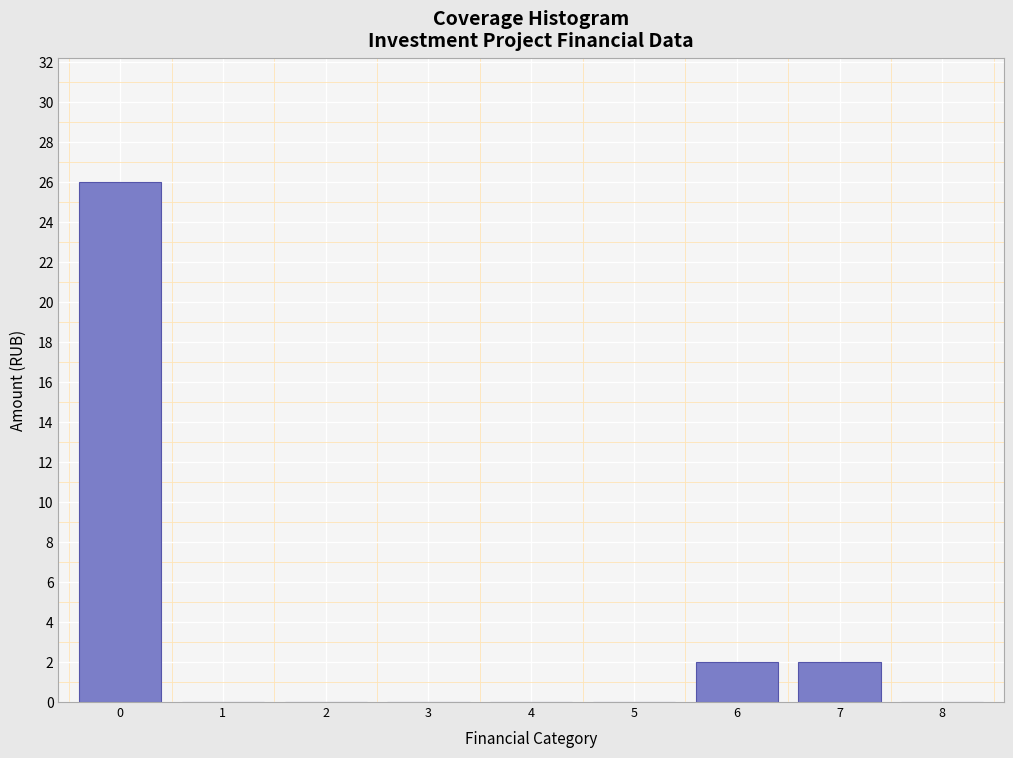

Reading left to right, transcribe this chart: for each bar, give the range it covers on the x-axis and its height. The values are not printed on the chart, so give them approximately, as read against the axis.

-0.5 to 0.5: 26
0.5 to 1.5: 0
1.5 to 2.5: 0
2.5 to 3.5: 0
3.5 to 4.5: 0
4.5 to 5.5: 0
5.5 to 6.5: 2
6.5 to 7.5: 2
7.5 to 8.5: 0